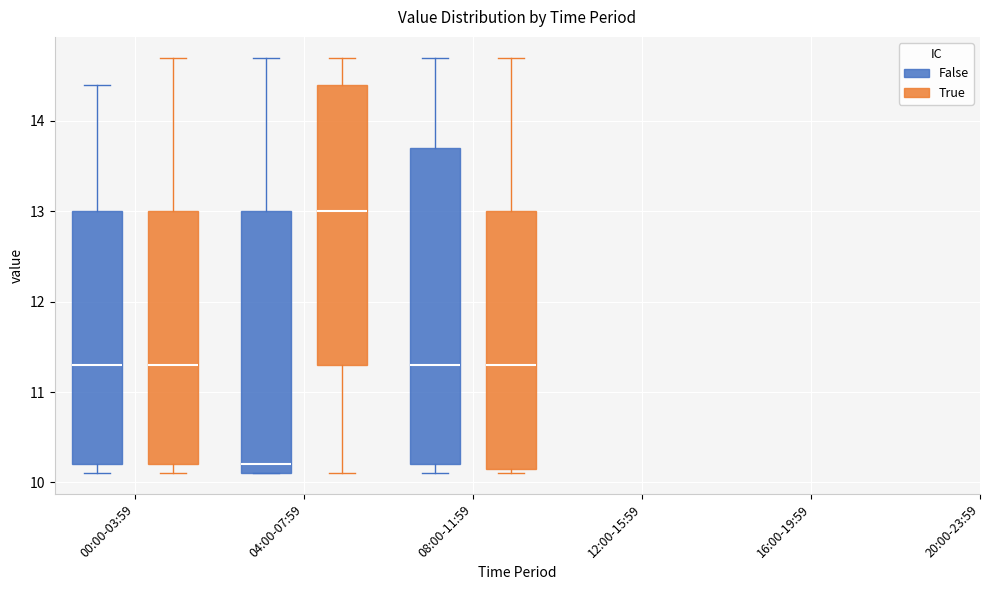

Reading left to right, read every box against the y-axis: the position of its median line, the range the box covers, and the ends of its whiskers. The values are not printed on the chart, so give them approximately, as read against the axis.

00:00-03:59 (False): median 11.3, box 10.2 to 13.0, whiskers 10.1 to 14.4
00:00-03:59 (True): median 11.3, box 10.2 to 13.0, whiskers 10.1 to 14.7
04:00-07:59 (False): median 10.2, box 10.1 to 13.0, whiskers 10.1 to 14.7
04:00-07:59 (True): median 13.0, box 11.3 to 14.4, whiskers 10.1 to 14.7
08:00-11:59 (False): median 11.3, box 10.2 to 13.7, whiskers 10.1 to 14.7
08:00-11:59 (True): median 11.3, box 10.2 to 13.0, whiskers 10.1 to 14.7